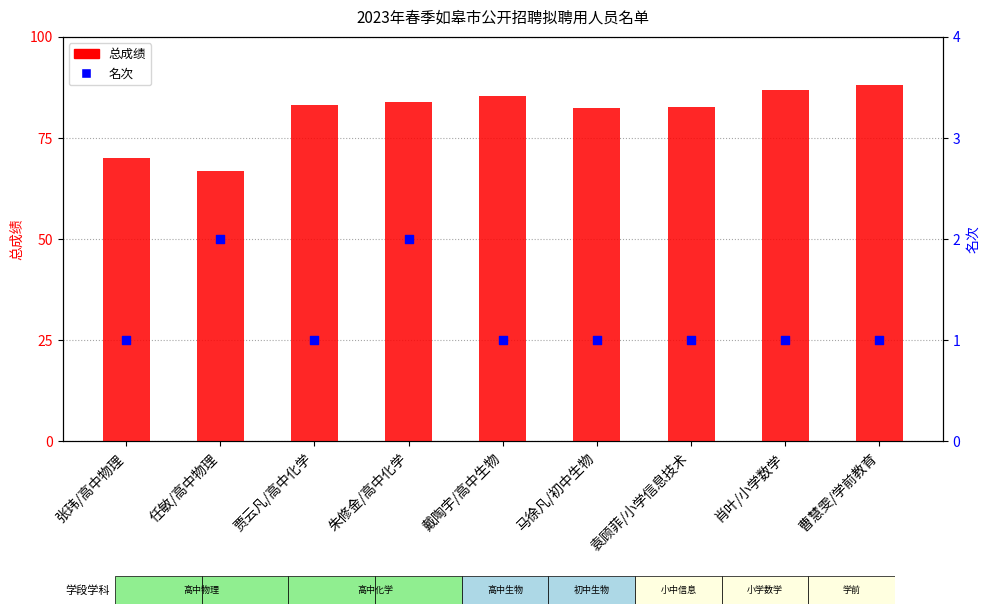

What is the total value across all series at 戴陶宇/高中生物?

86.3